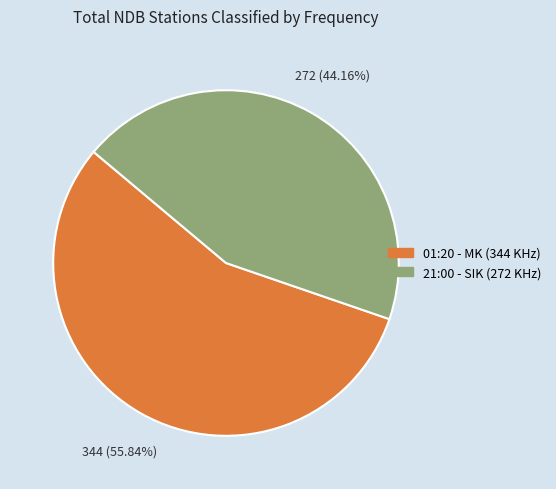

Is there any slice that represents more than half of the pie?

Yes